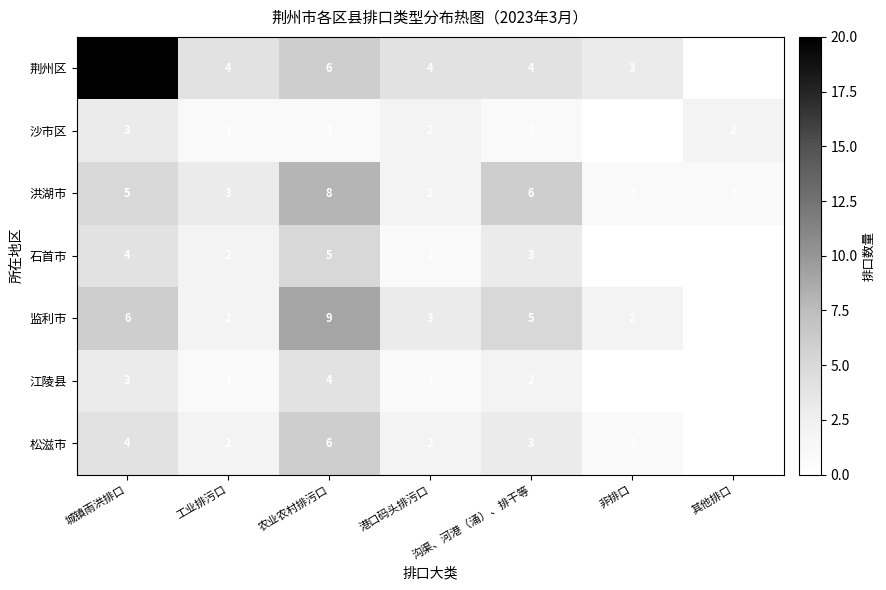

Which series has the widest spread of values?

荆州区